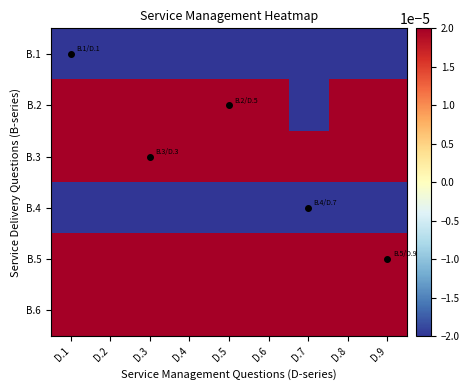

Reading right to left, extract all data points from this chart.

B.1: D.9=-0.0	D.8=-0.0	D.7=-0.0	D.6=-0.0	D.5=-0.0	D.4=-0.0	D.3=-0.0	D.2=-0.0	D.1=-0.0
B.2: D.9=0.0	D.8=0.0	D.7=-0.0	D.6=0.0	D.5=0.0	D.4=0.0	D.3=0.0	D.2=0.0	D.1=0.0
B.3: D.9=0.0	D.8=0.0	D.7=0.0	D.6=0.0	D.5=0.0	D.4=0.0	D.3=0.0	D.2=0.0	D.1=0.0
B.4: D.9=-0.0	D.8=-0.0	D.7=-0.0	D.6=-0.0	D.5=-0.0	D.4=-0.0	D.3=-0.0	D.2=-0.0	D.1=-0.0
B.5: D.9=0.0	D.8=0.0	D.7=0.0	D.6=0.0	D.5=0.0	D.4=0.0	D.3=0.0	D.2=0.0	D.1=0.0
B.6: D.9=0.0	D.8=0.0	D.7=0.0	D.6=0.0	D.5=0.0	D.4=0.0	D.3=0.0	D.2=0.0	D.1=0.0